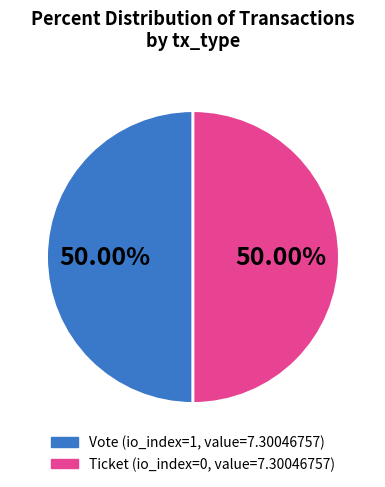

To the nearest percent, what is the average slice percentage?

50%